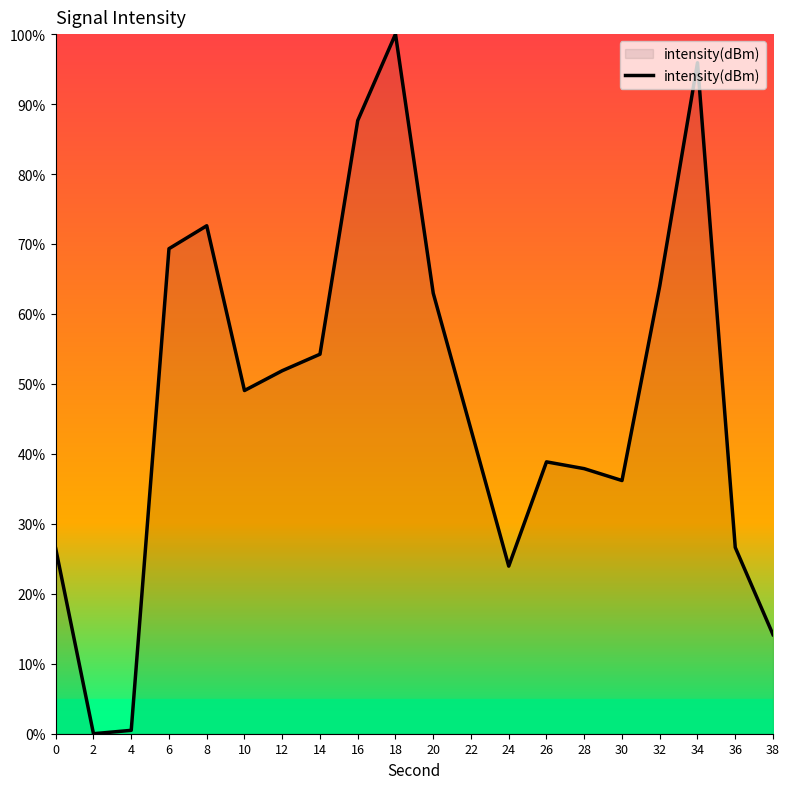

What is the maximum value shown in the chart?

100.0